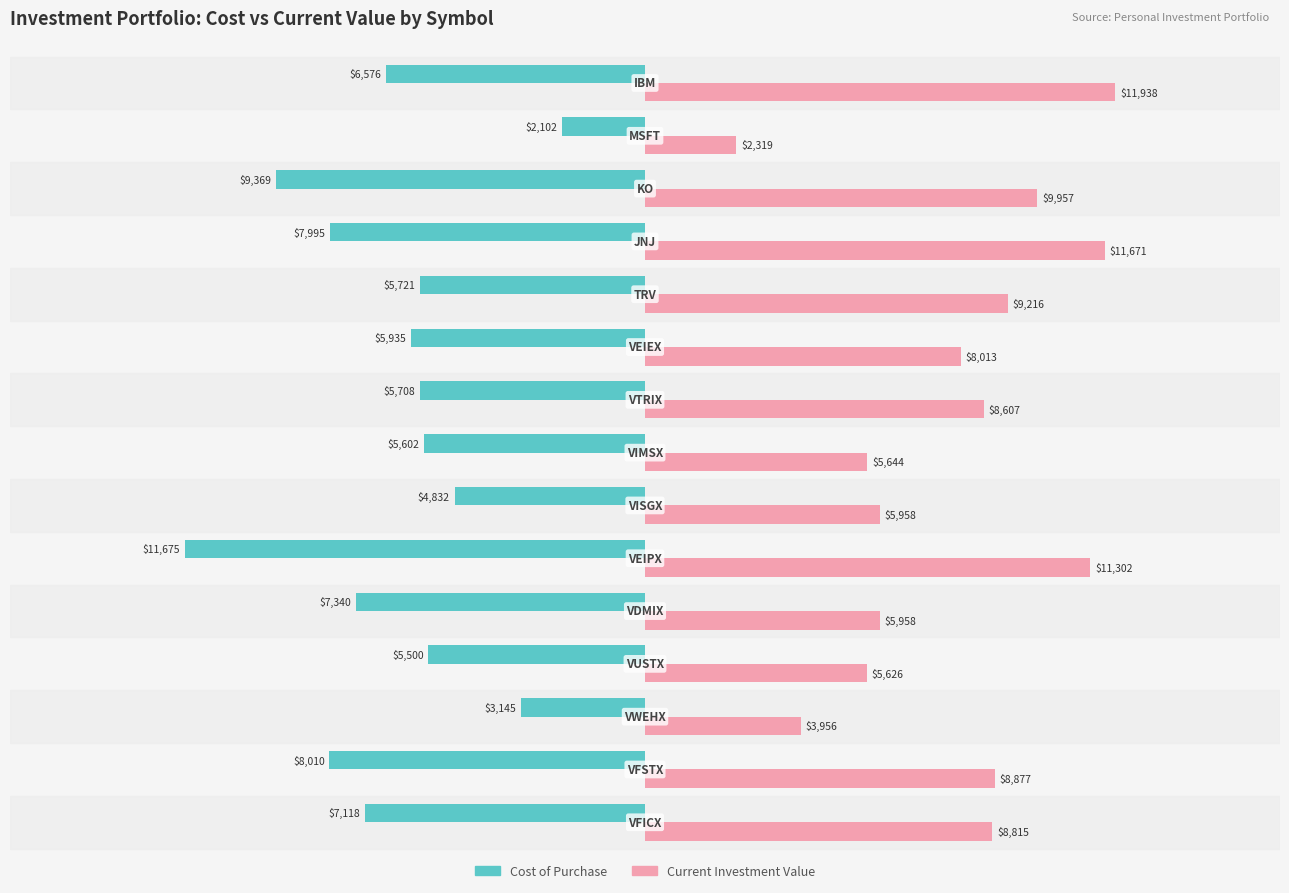

Rank the series by their maximum value, from highest to lowest.

Current Investment Value, Cost of Purchase